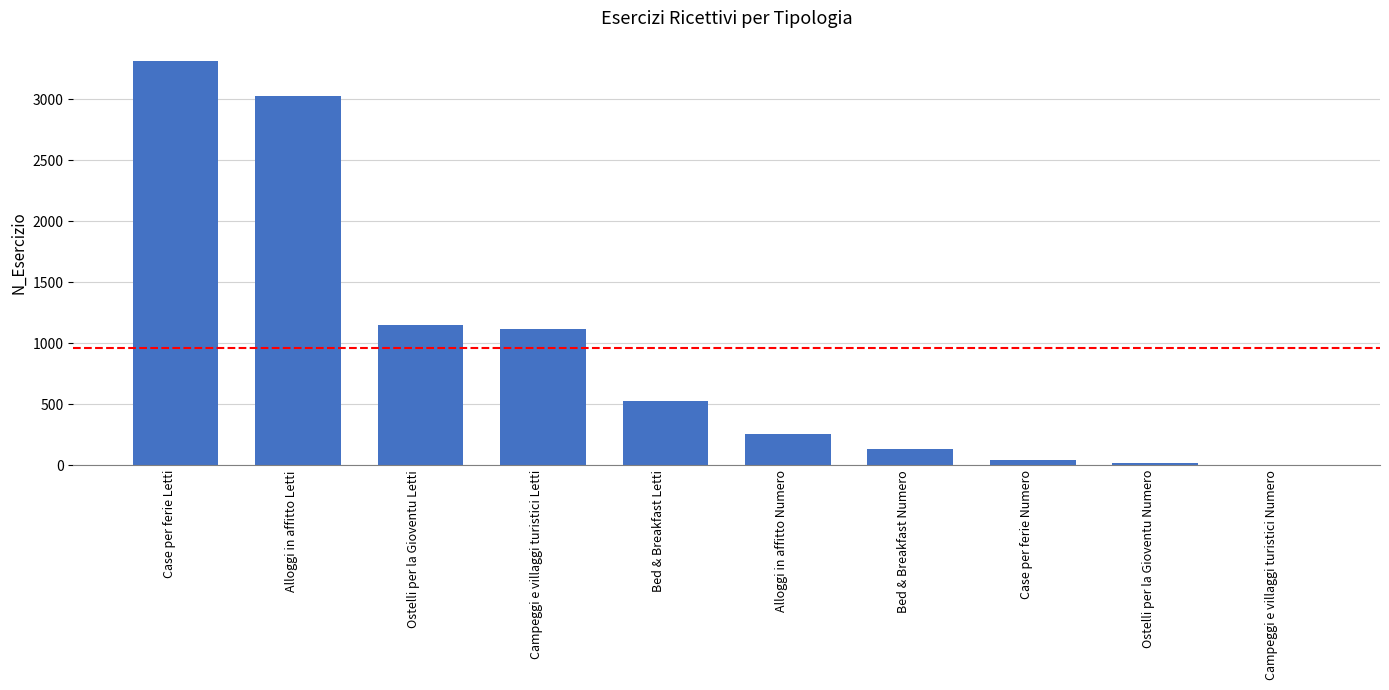

Where does the data first go above 529?

Case per ferie Letti